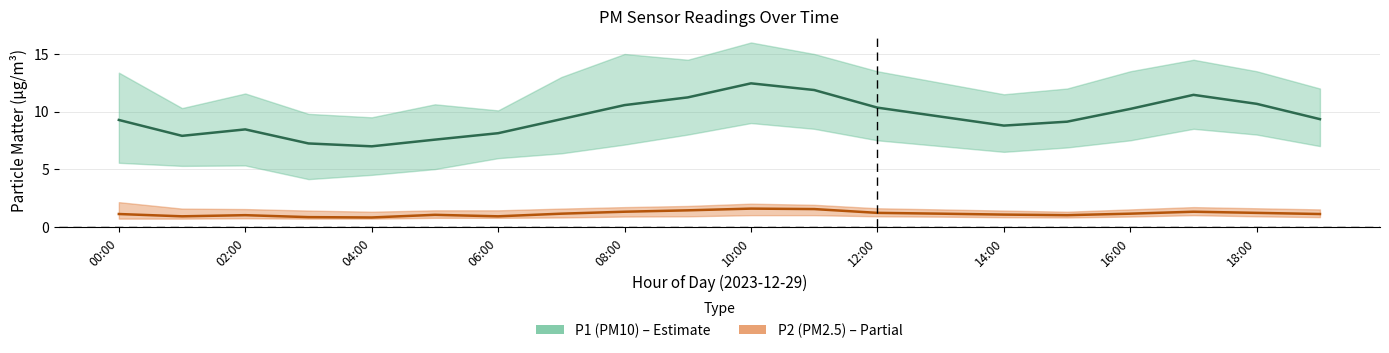

Is it true that P2 (PM2.5) equals 0.9 at 02:00?

True